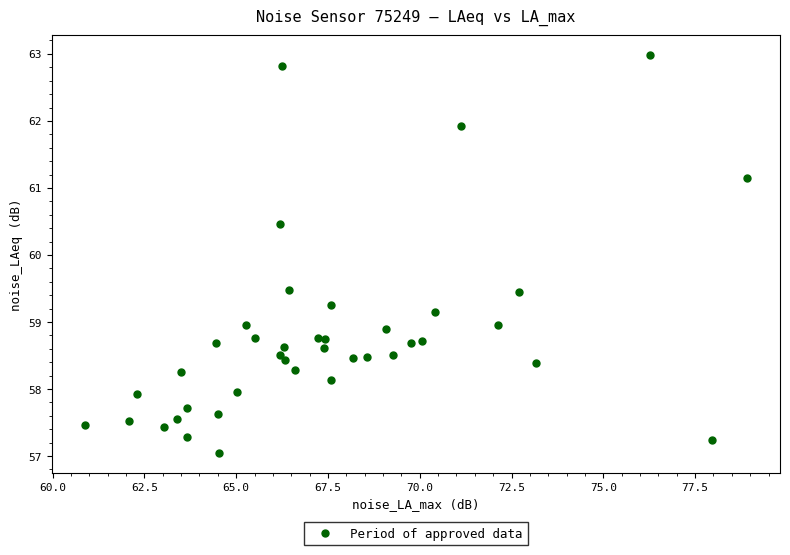

What is the range of X values (max minus min)?

18.0